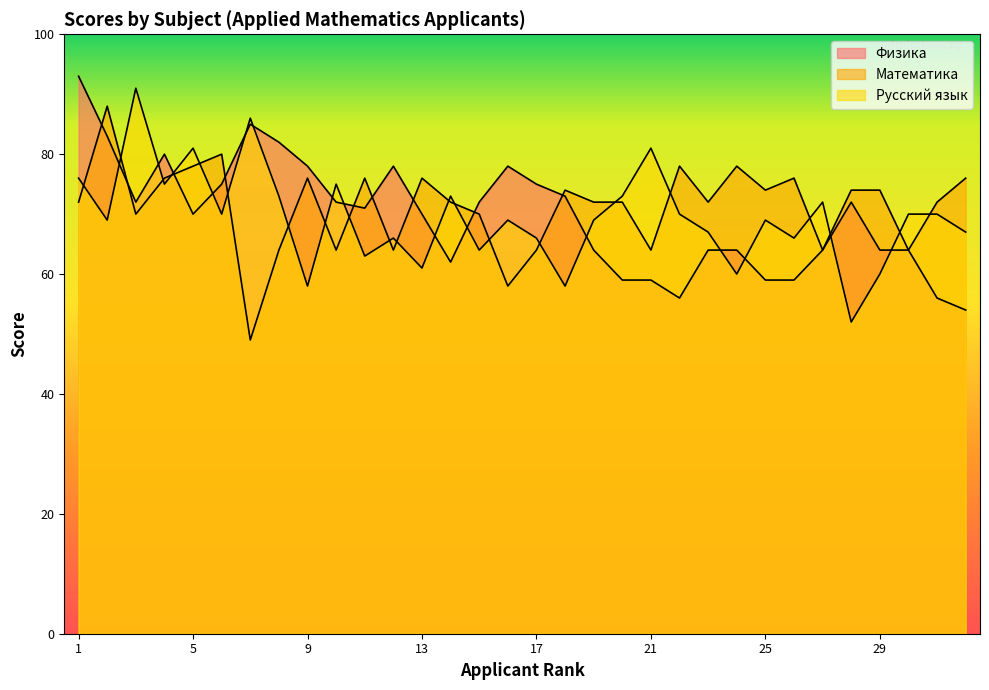

Does the chart have visible grid lines?

No